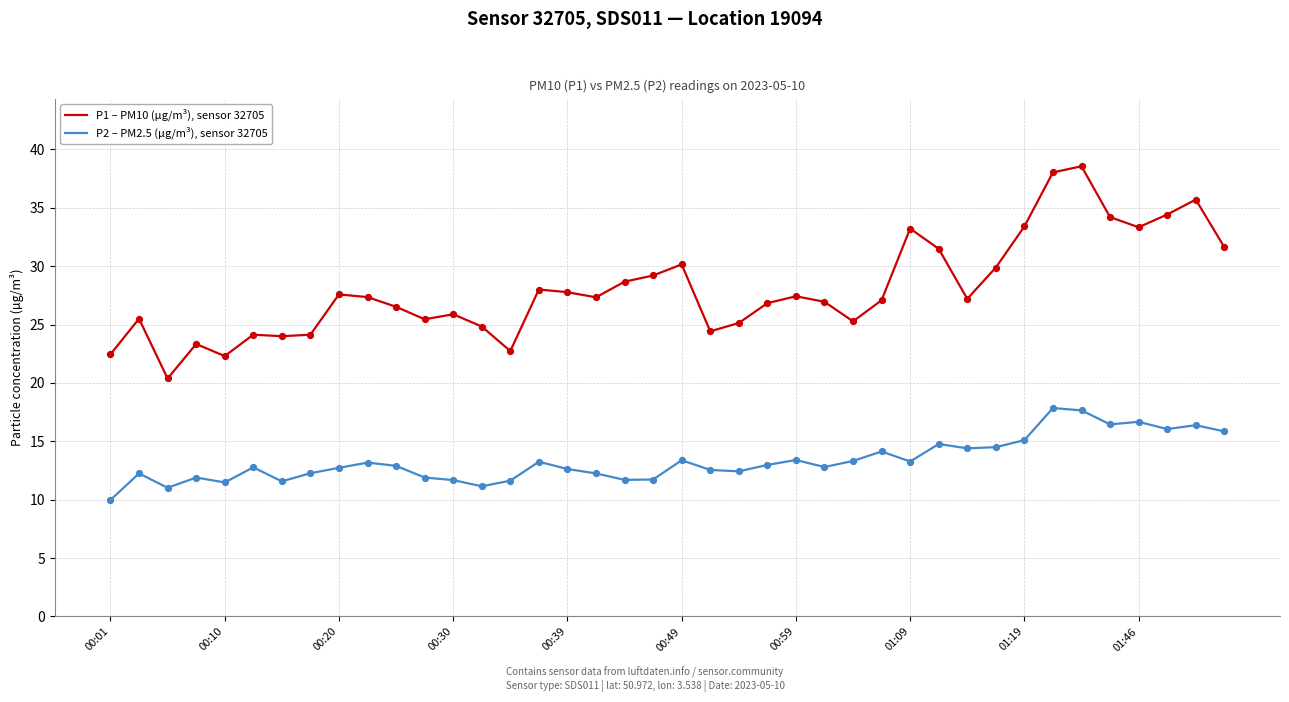

What are all the series names shown in the legend?

P1 – PM10 (µg/m³), sensor 32705, P2 – PM2.5 (µg/m³), sensor 32705